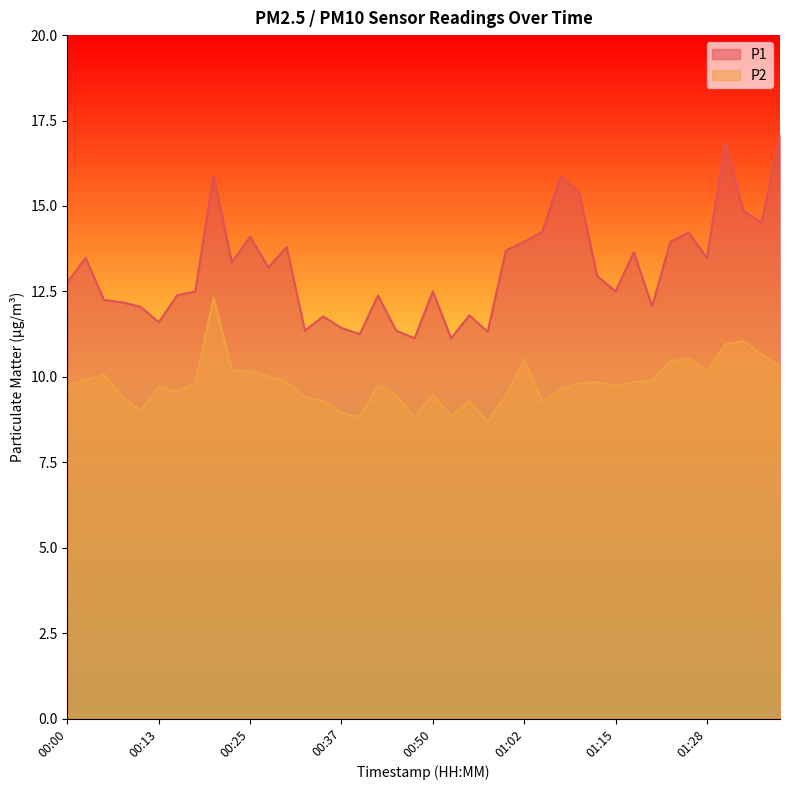

How many distinct data groups are displayed?

2